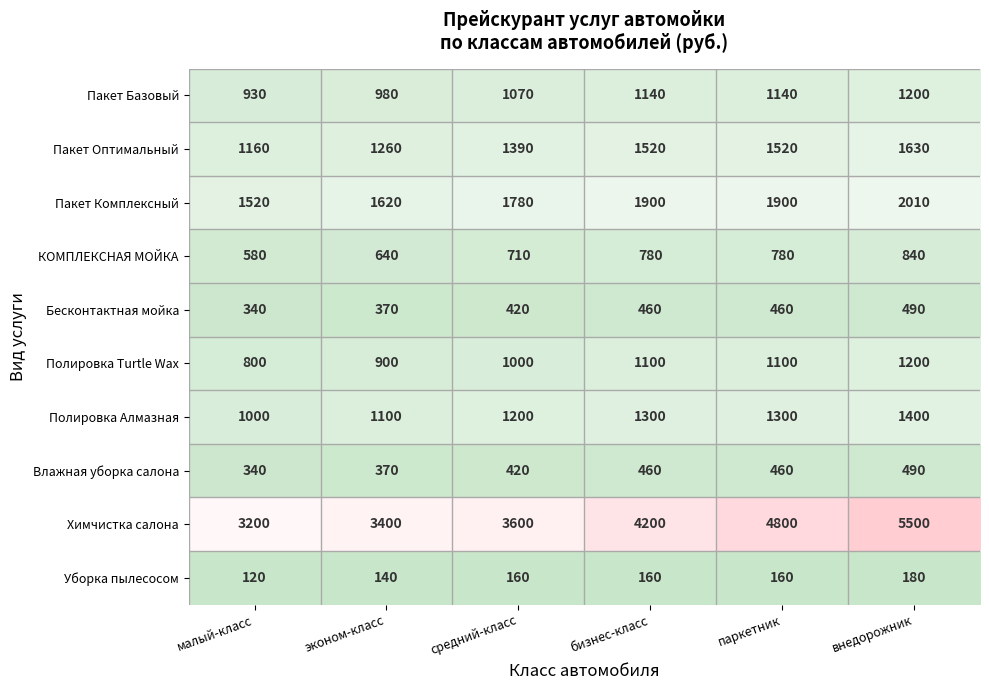

Which label corresponds to the largest value in the chart?

внедорожник